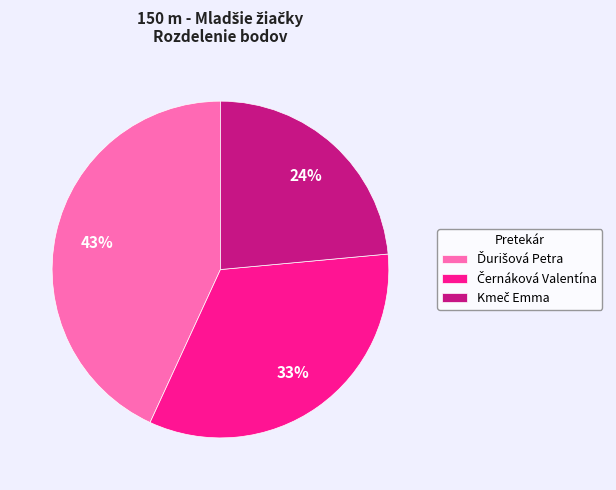

Is there a majority slice in this chart?

No